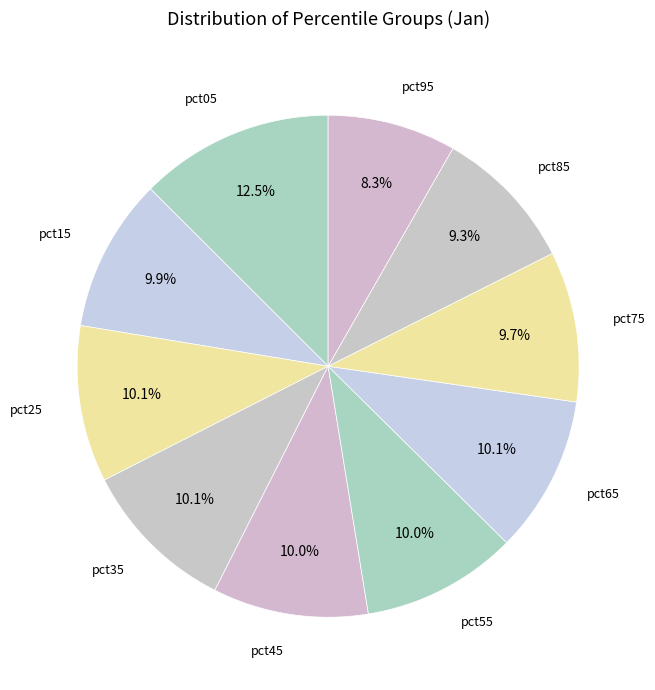

What is the ratio of the value at pct35 to the value at pct95?

1.2